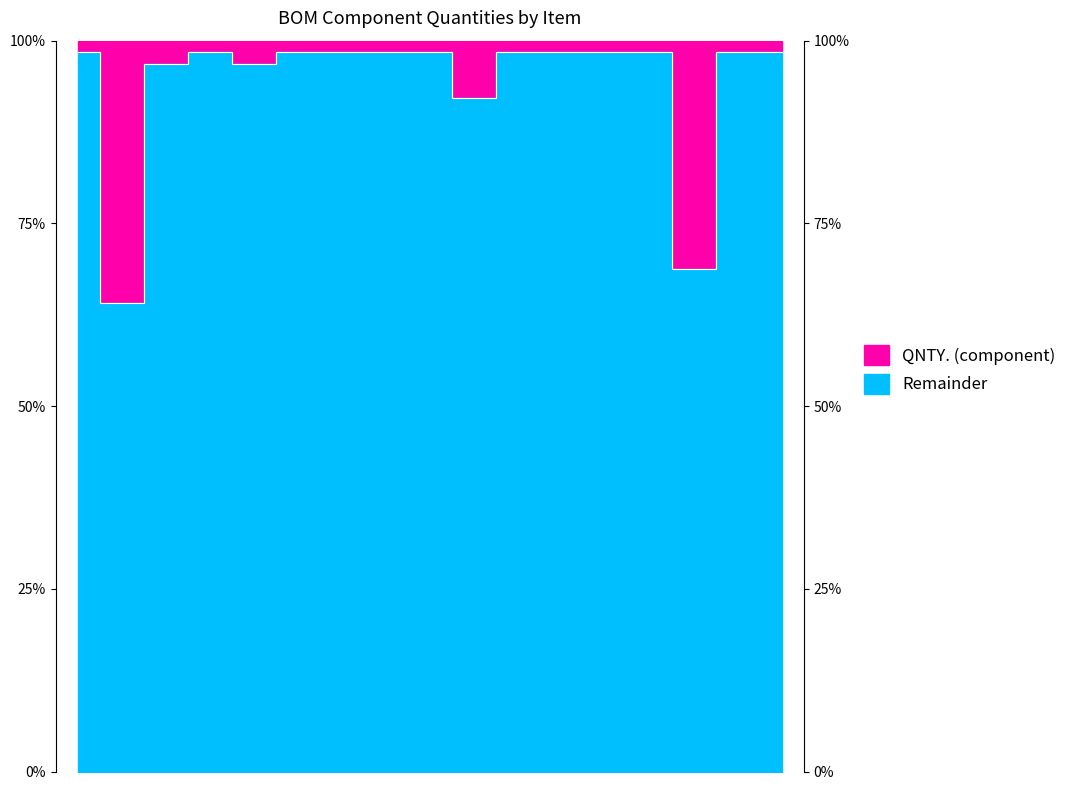

Reading left to right, transcribe all the data shown in this chart.

98.4	64.1	96.9	98.4	96.9	98.4	98.4	98.4	98.4	92.2	98.4	98.4	98.4	98.4	68.8	98.4	98.4